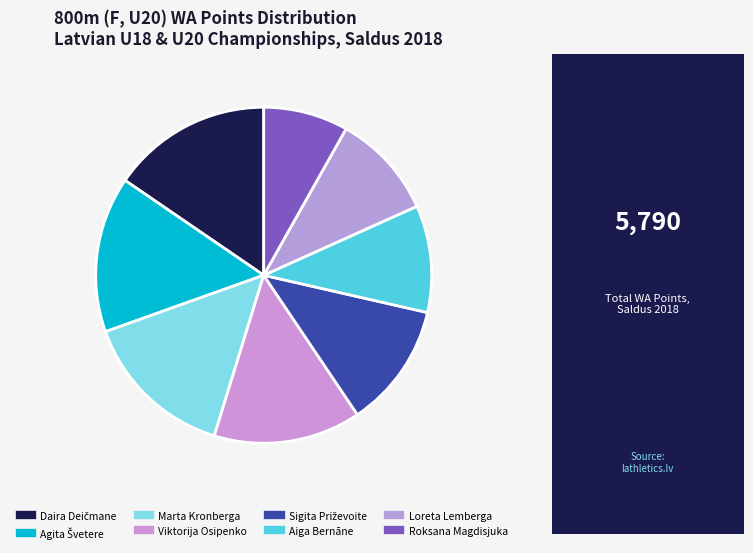

Is Sigita Priževoite the majority of the pie?

No